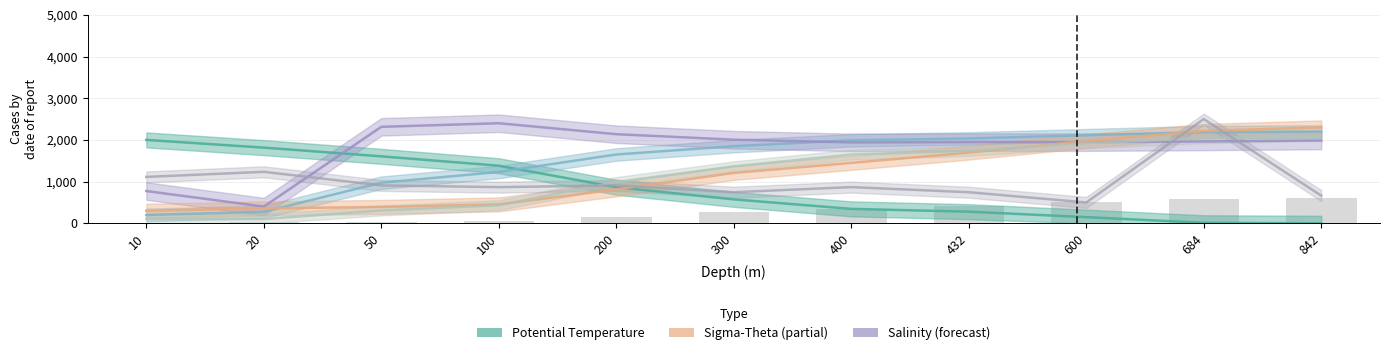

What is the difference between the values at 400 and 432?

72.8